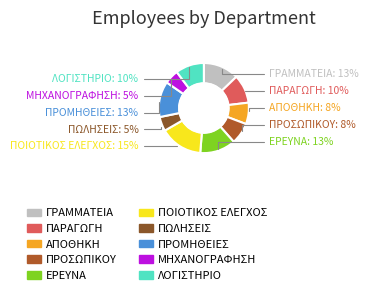

Do ΛΟΓΙΣΤΗΡΙΟ and ΠΡΟΜΗΘΕΙΕΣ together represent more than half of the pie?

No